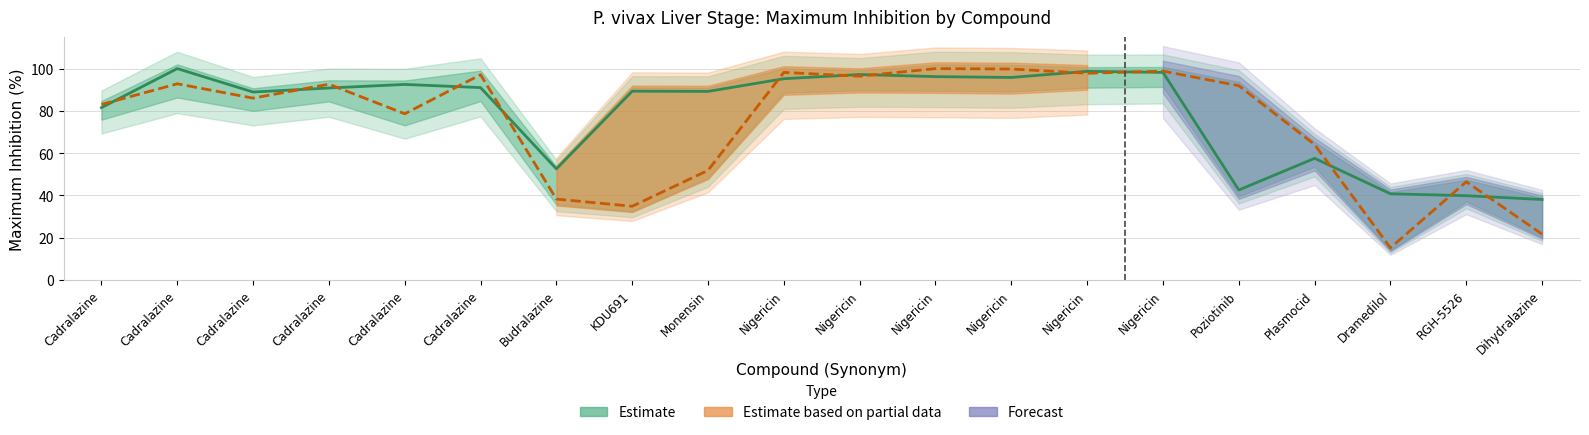

Reading right to left, extract all data points from this chart.

Schizont Max Inhibition: 38.0	39.8	40.7	57.5	42.5	98.2	98.7	95.8	96.2	97.2	95.2	89.2	89.3	52.5	91.0	92.5	90.8	88.9	100.0	81.5
Hypnozoite Max Inhibition: 21.6	46.4	15.1	64.0	91.9	98.8	97.8	99.8	100.0	96.4	98.2	51.8	34.8	38.2	97.1	78.6	92.6	86.0	92.8	83.0